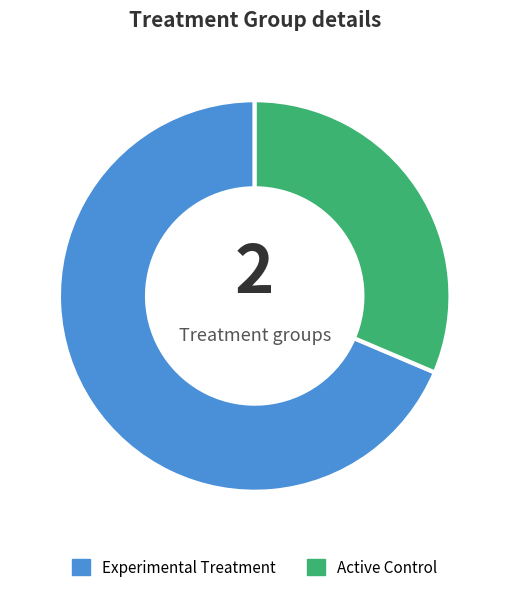

How many segments does this pie chart have?

2